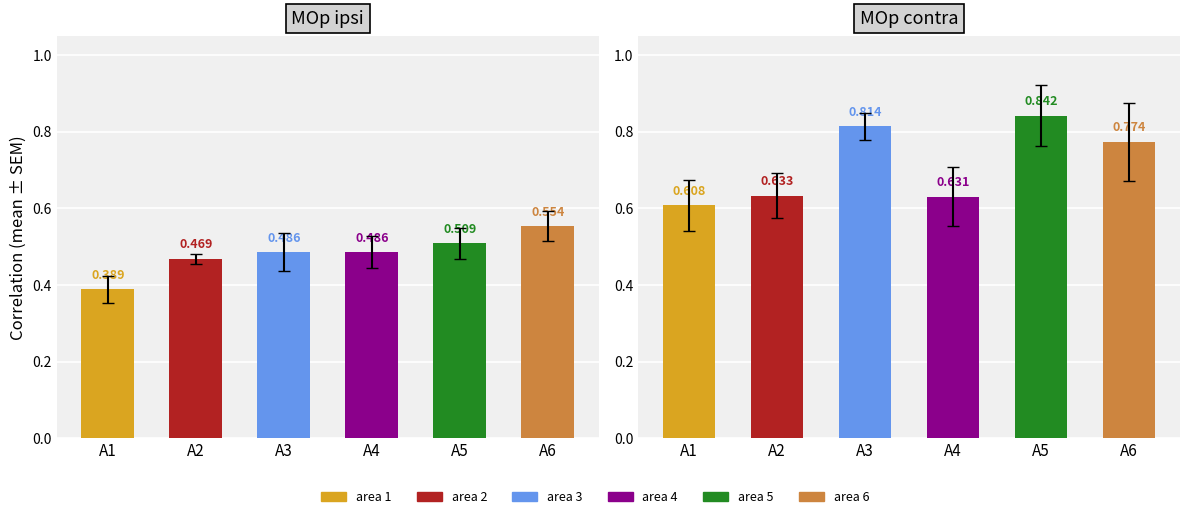

Is it true that contra mean equals 1.1 at A5?

False